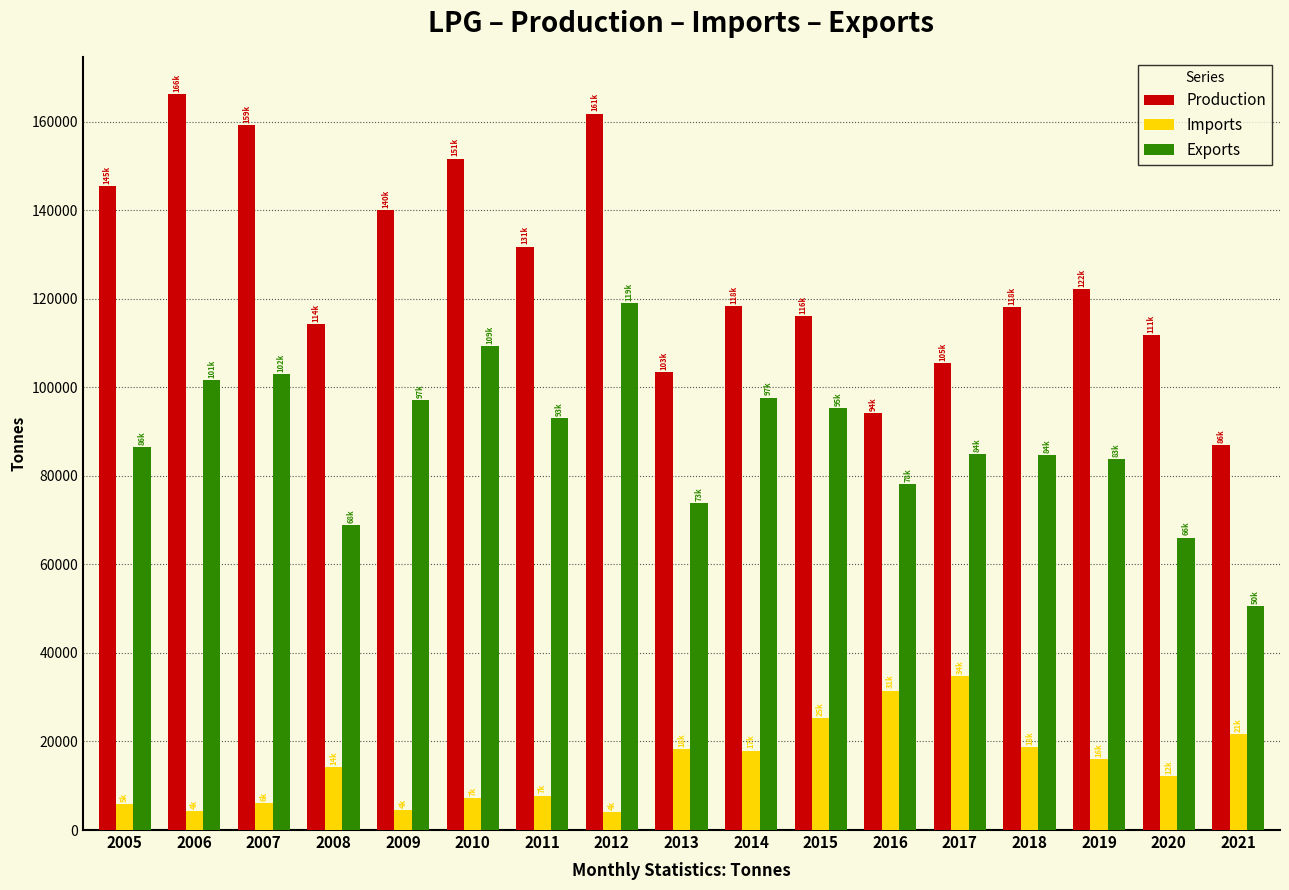

Between 2011 and 2012, which series saw the biggest shift?

Production